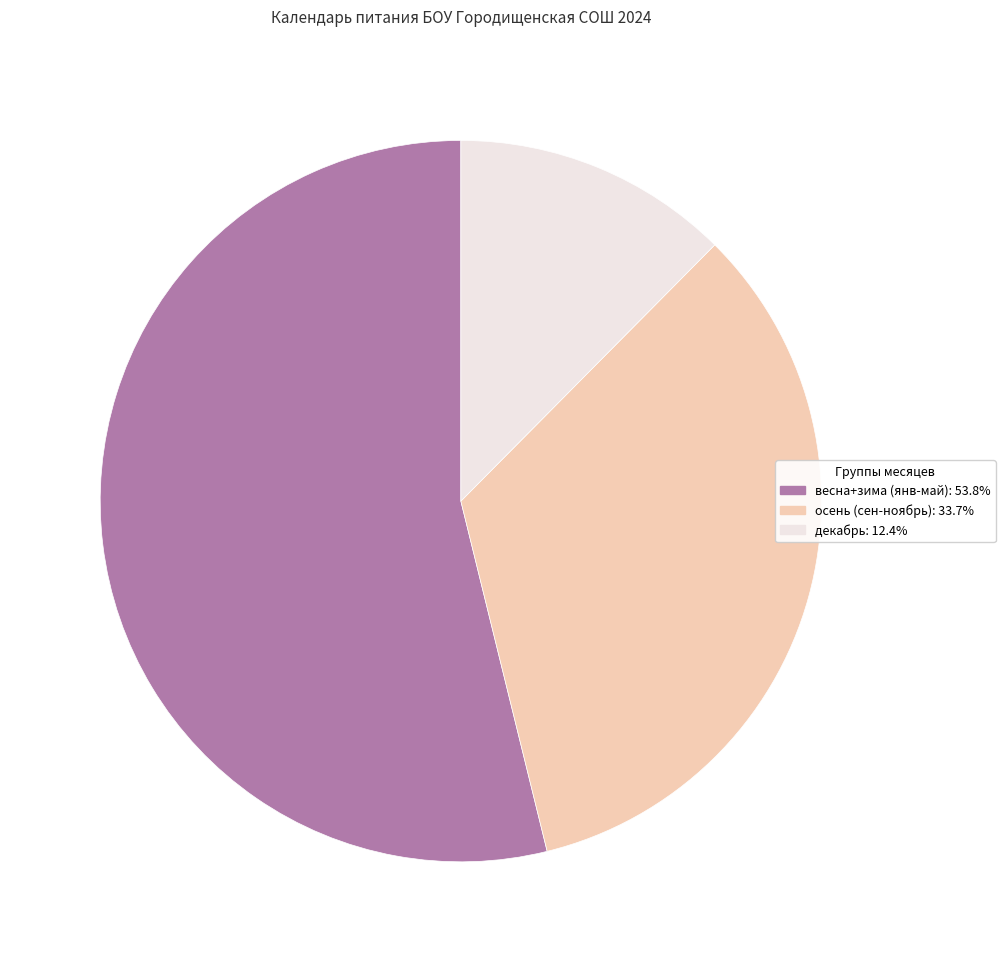

Is there a majority slice in this chart?

Yes